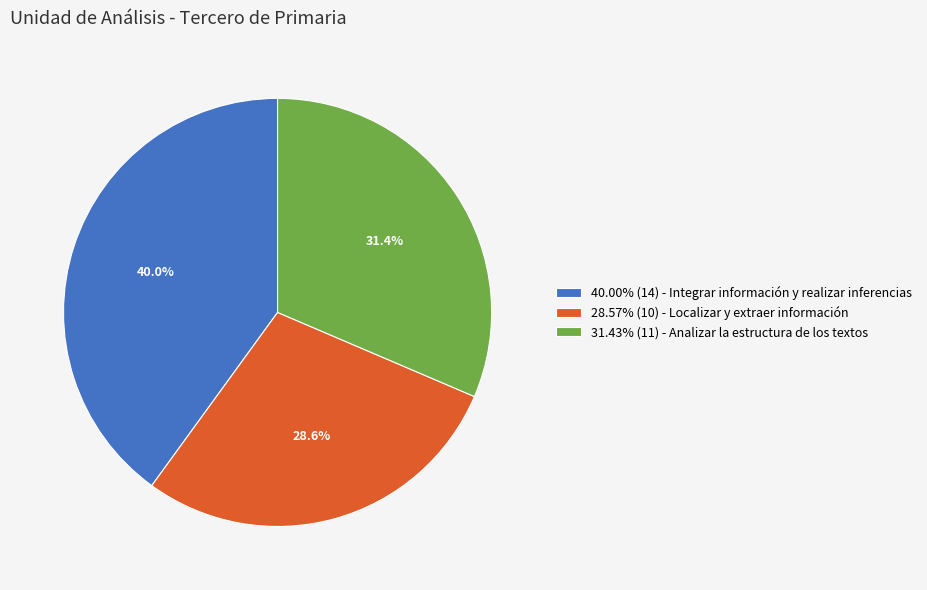

What percentage is NOT represented by 28.57% (10) - Localizar y extraer información?

71.4%